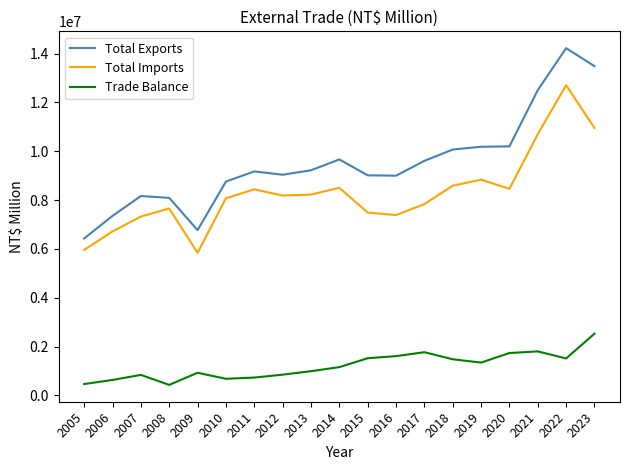

Which series changed the most between 2007 and 2014?

Total Exports